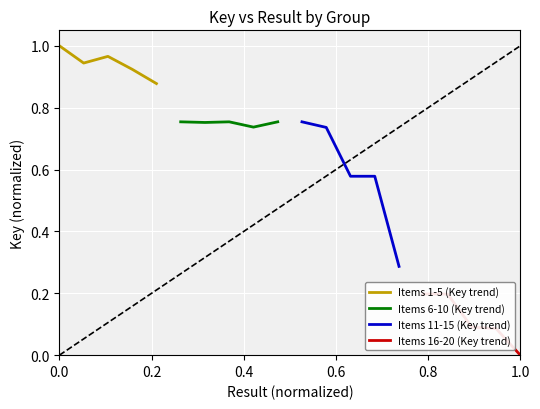

Which has a higher value, 0.8 or 0.4?

0.4